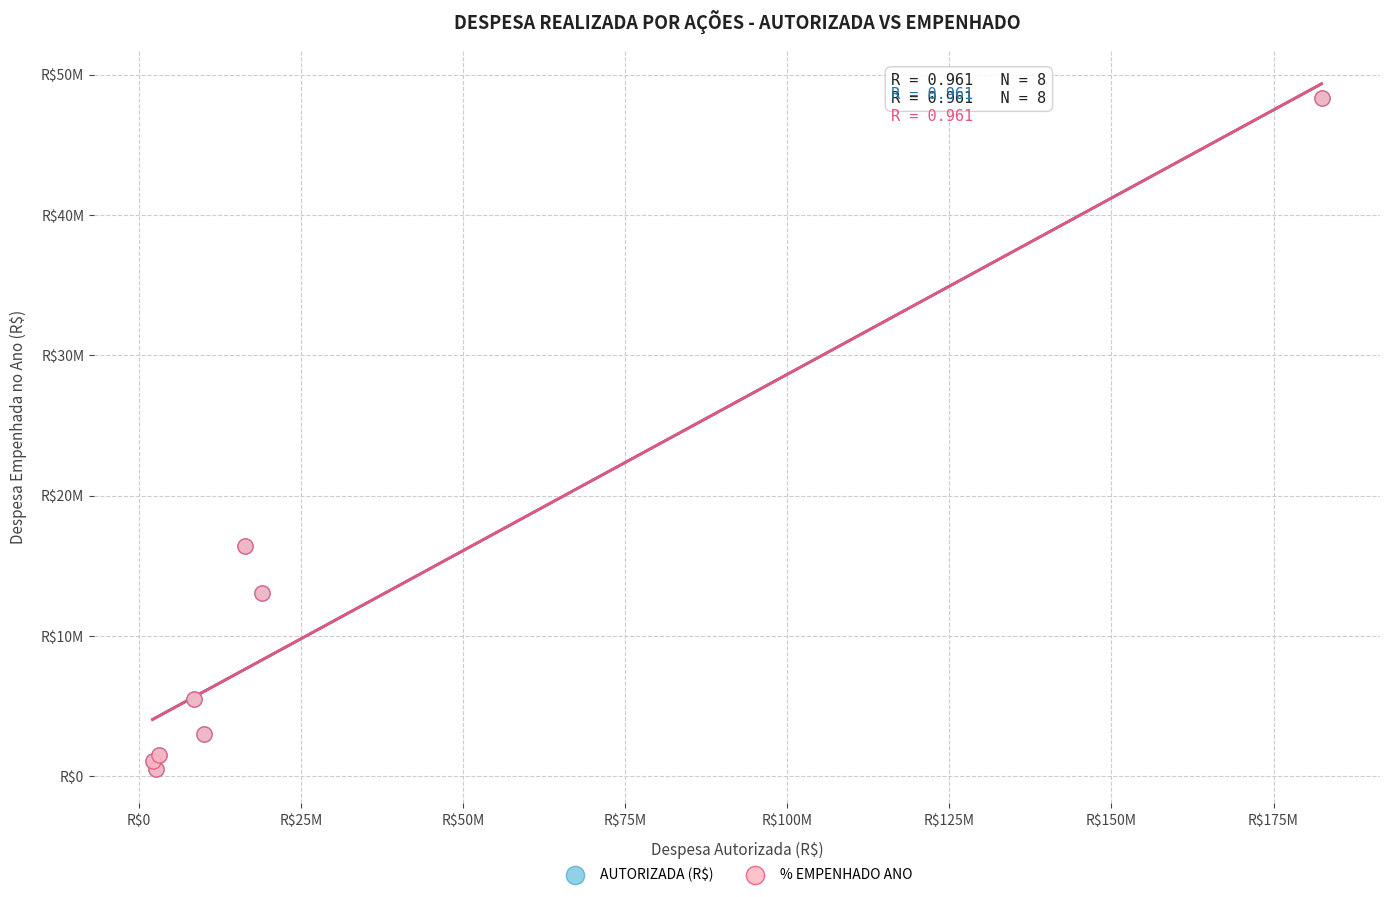

What are all the series names shown in the legend?

AUTORIZADA (R$), % EMPENHADO ANO